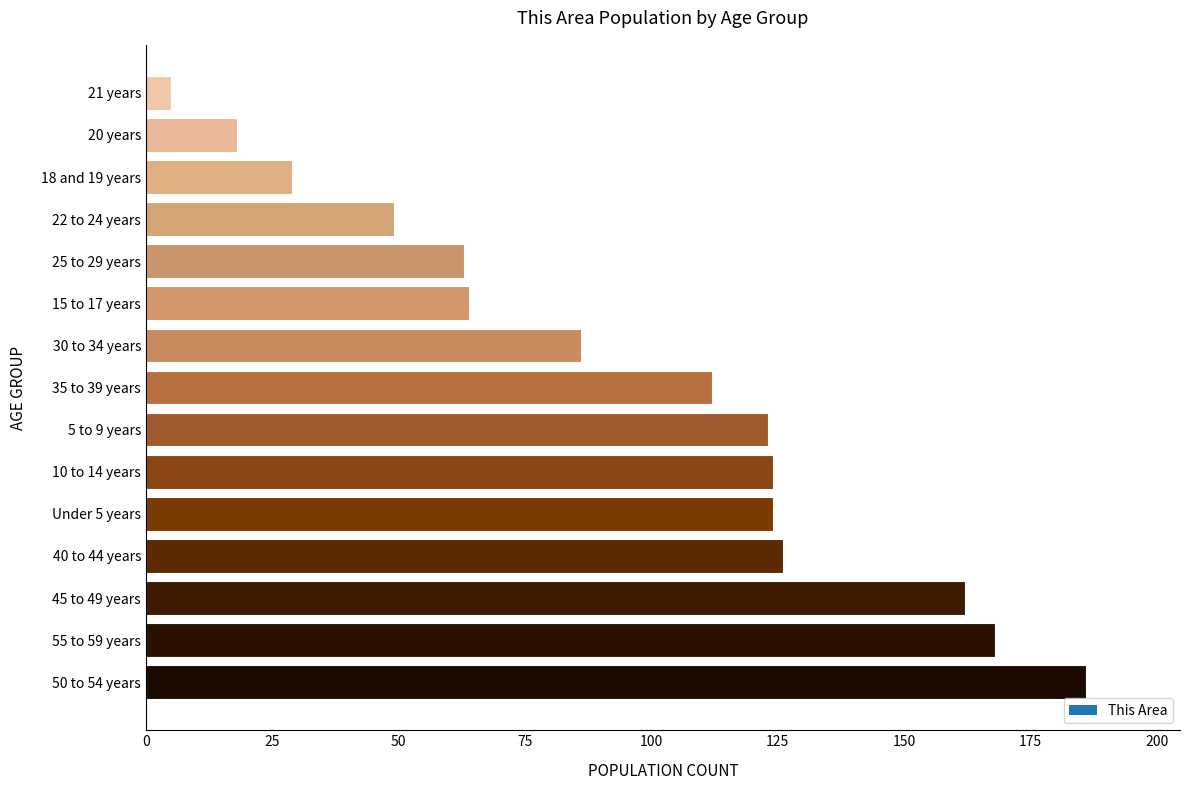

The value at 50 to 54 years is 303. True or false?

False